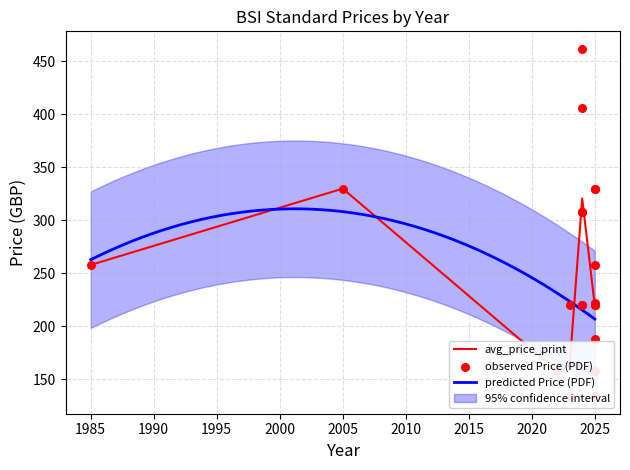

Is the value of avg_price_pdf at 15 greater than the value of avg_price_print at 2005?

Yes